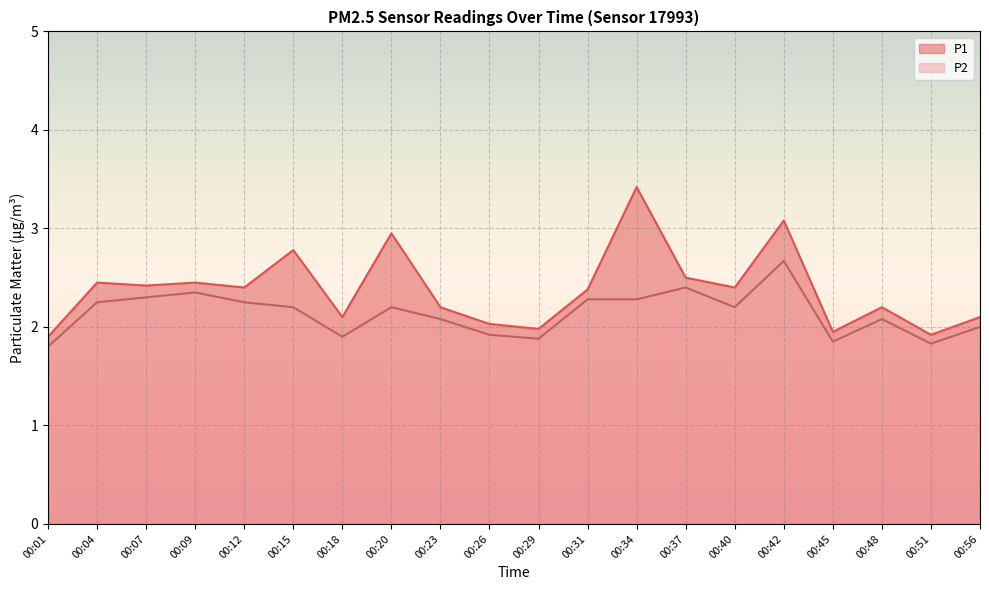

What is the difference between the P1 values at 00:40 and 00:29?

0.4